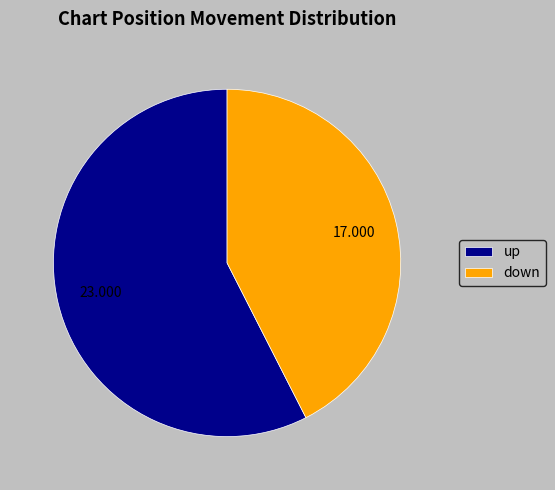

Which category accounts for the majority?

up